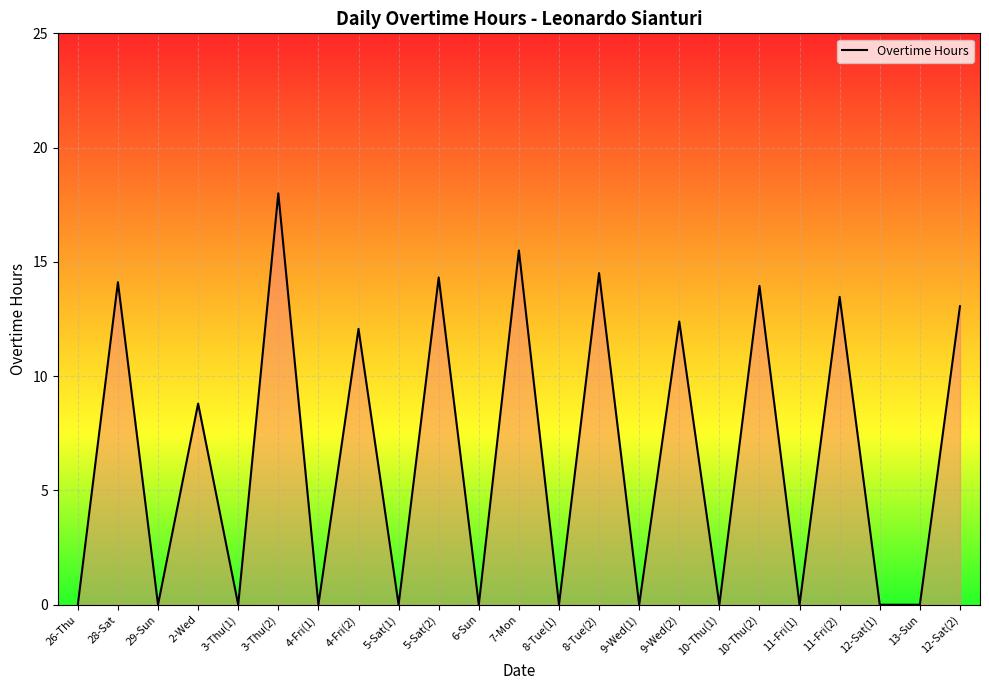

How many interior local peaks (higher than both neighbors) does the data have?

10